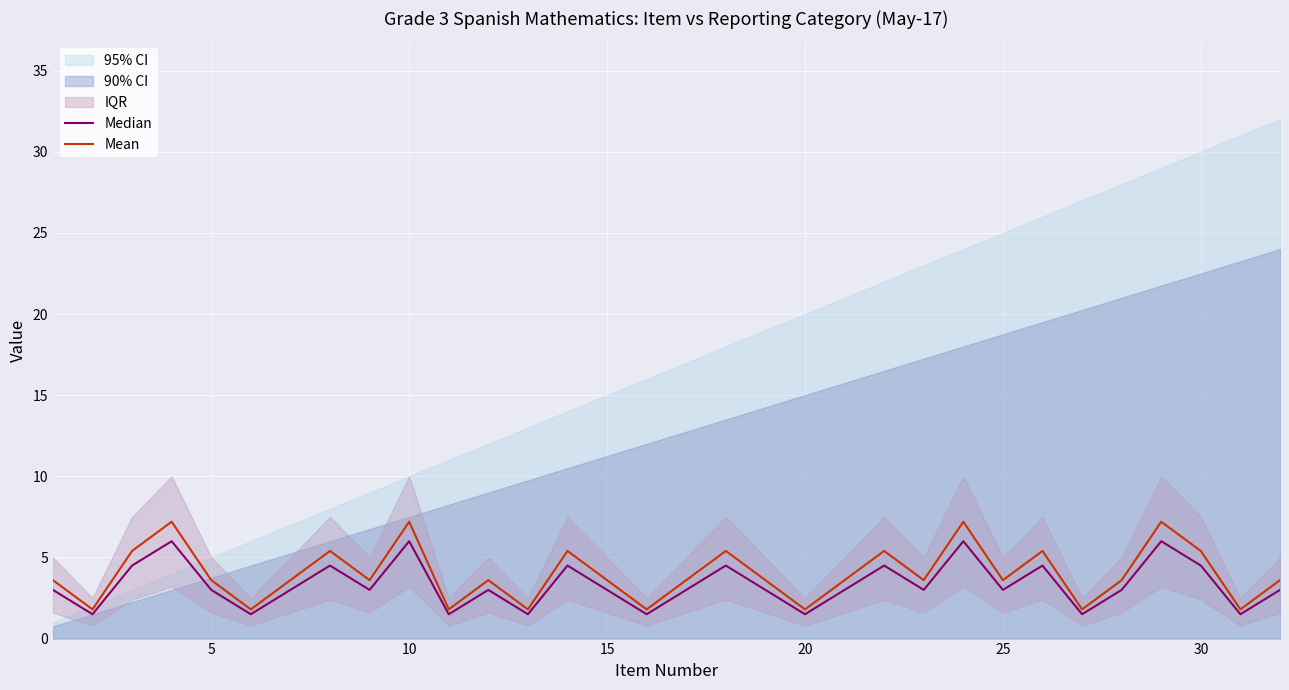

What is the difference between the second highest and minimum values in the Median series?

4.5